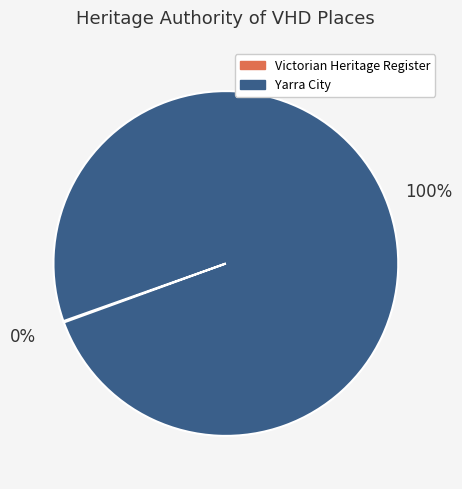

Which slice is the largest?

Yarra City